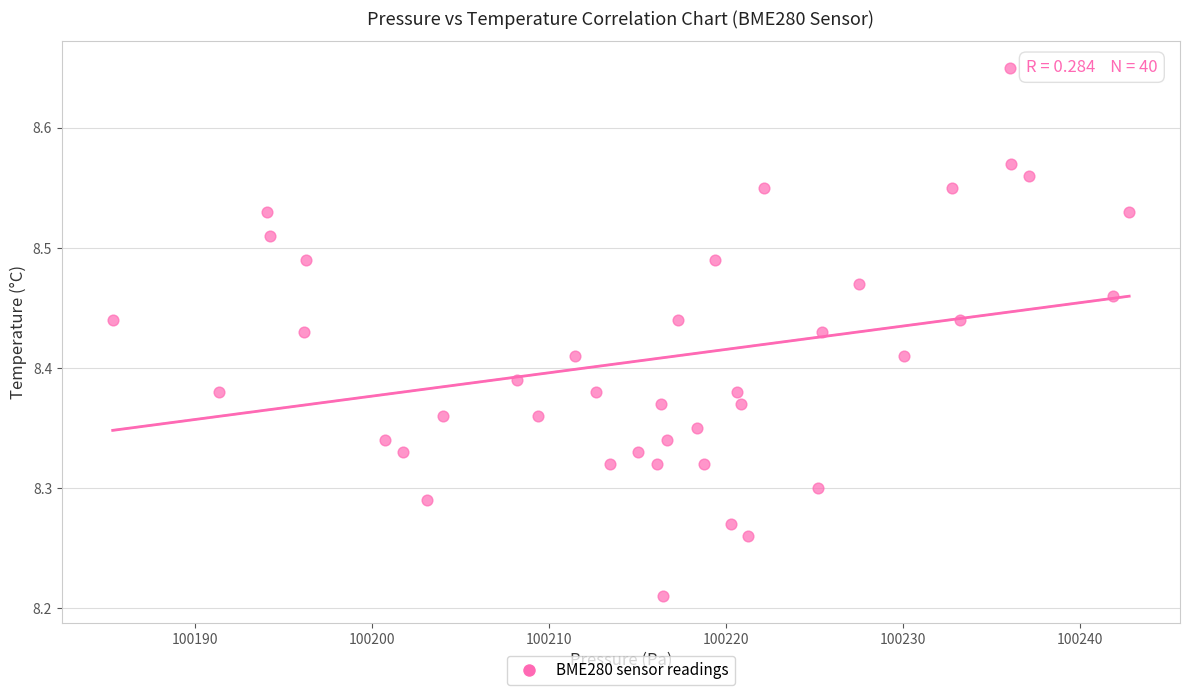

What is the range of X values (max minus min)?

57.4